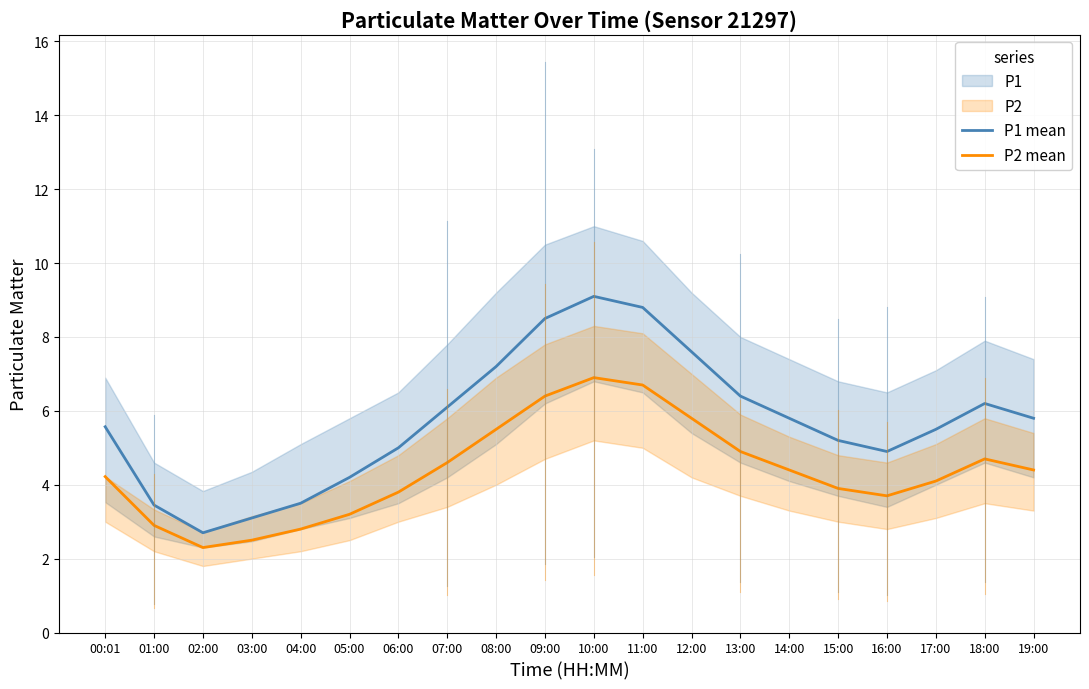

The P2 mean series shows 4.4 at 05:00. True or false?

False